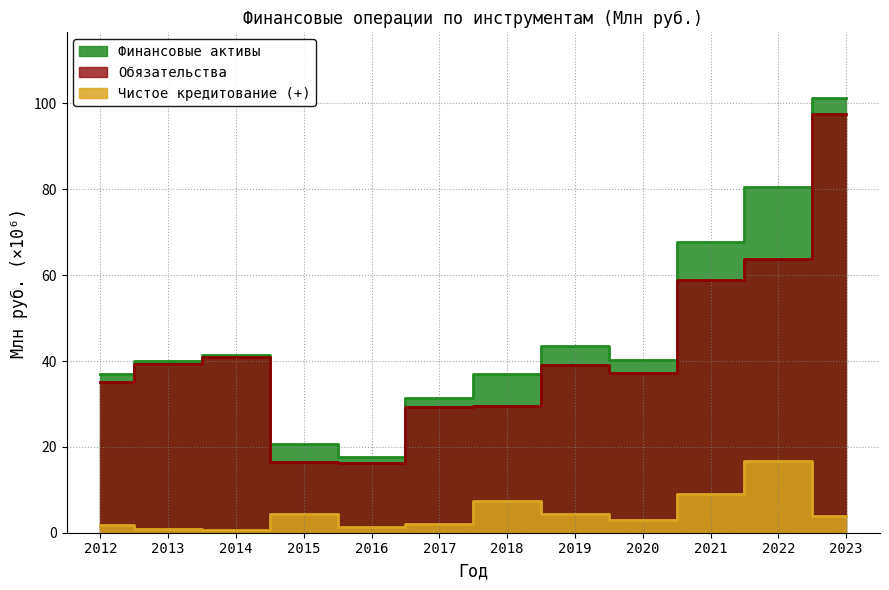

Reading right to left, what are all the values shown in this chart?

Финансовые активы: 101.4	80.5	67.7	40.2	43.4	37.0	31.3	17.6	20.7	41.5	40.1	36.9
Обязательства: 97.4	63.8	58.8	37.1	39.2	29.6	29.3	16.4	16.4	40.8	39.3	35.2
Чистое кредитование: 3.9	16.7	8.9	3.0	4.3	7.4	2.0	1.3	4.3	0.6	0.8	1.7